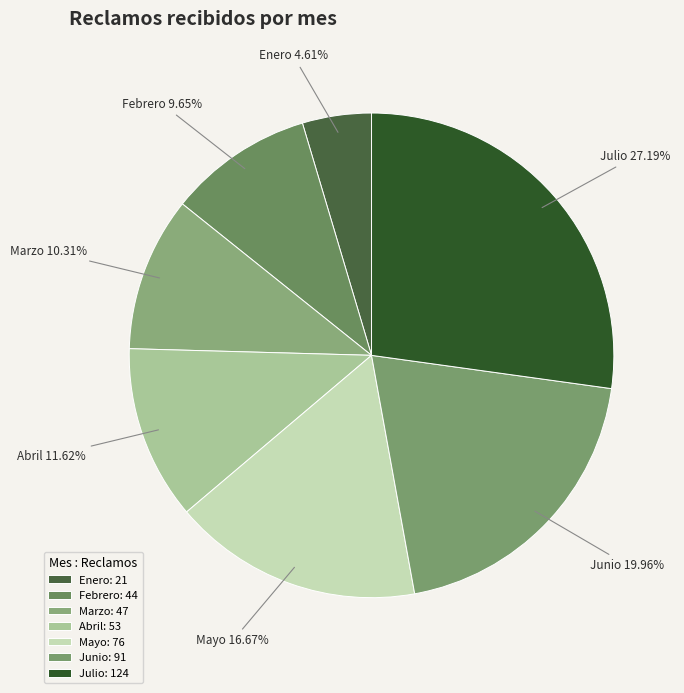

To the nearest percent, what is the difference between the largest and smallest slice percentages?

23%